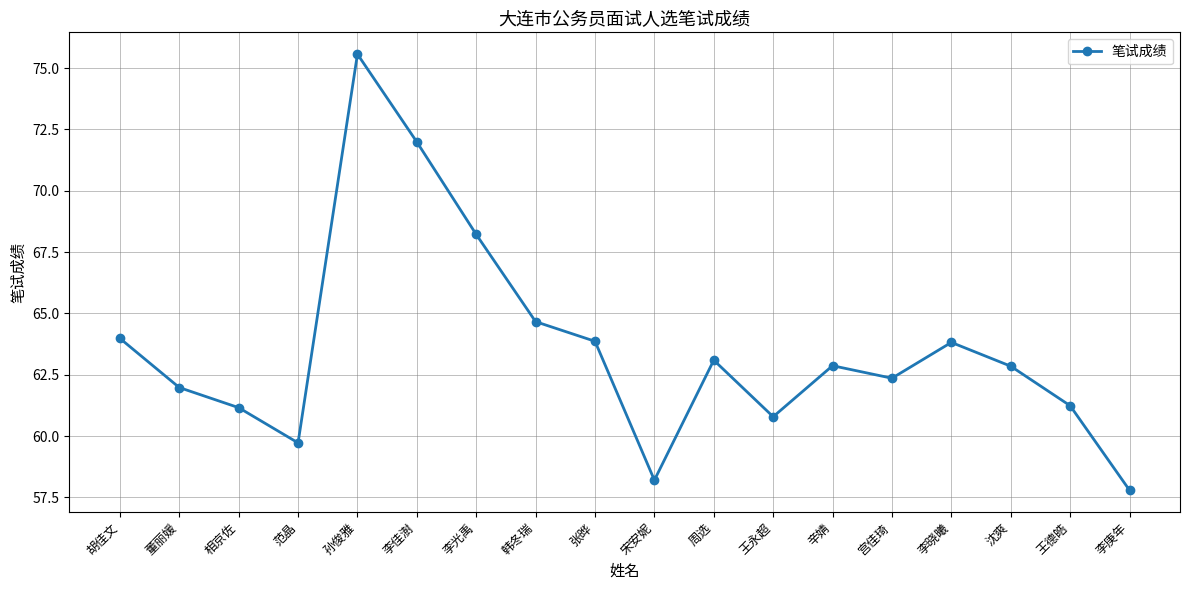

True or false: the data has more than 2 interior local peaks.

True